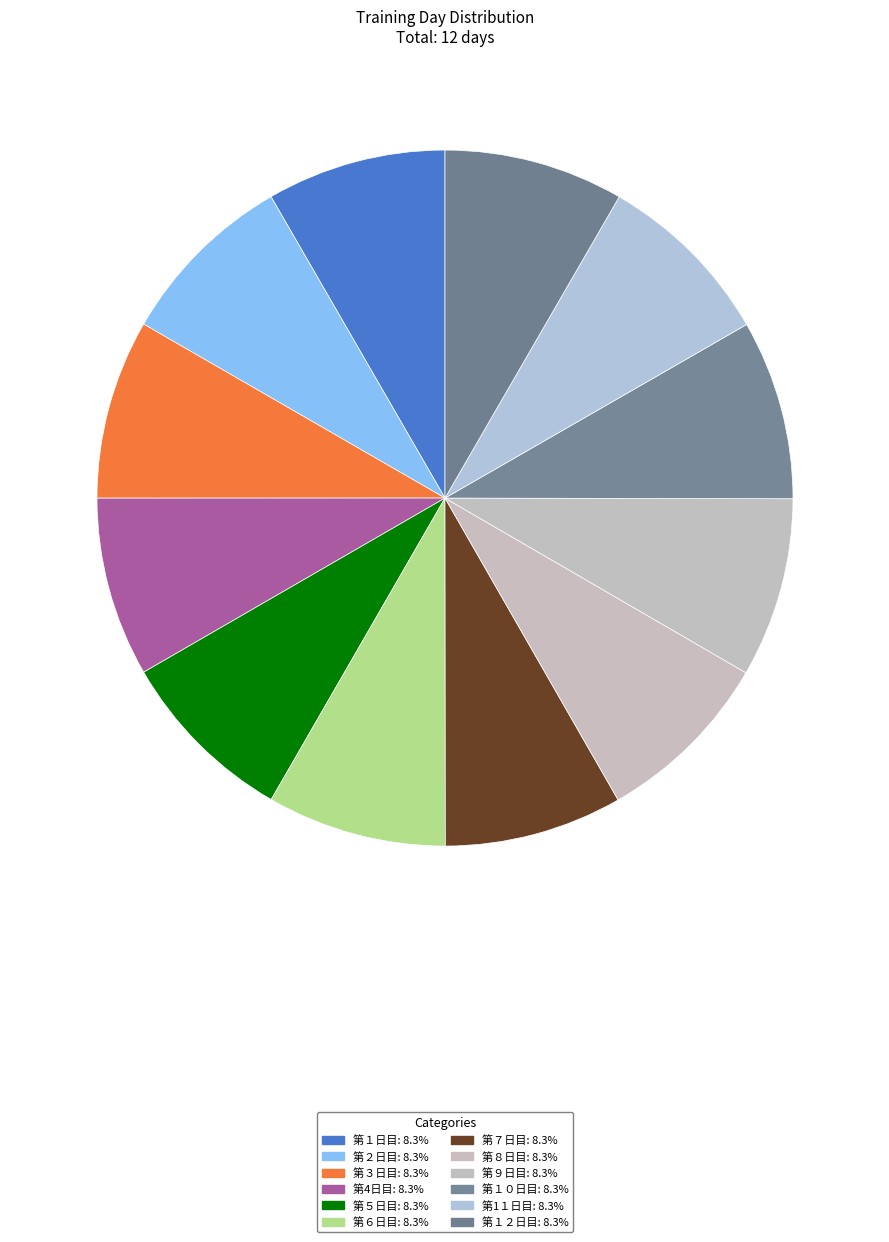

How many segments does this pie chart have?

12